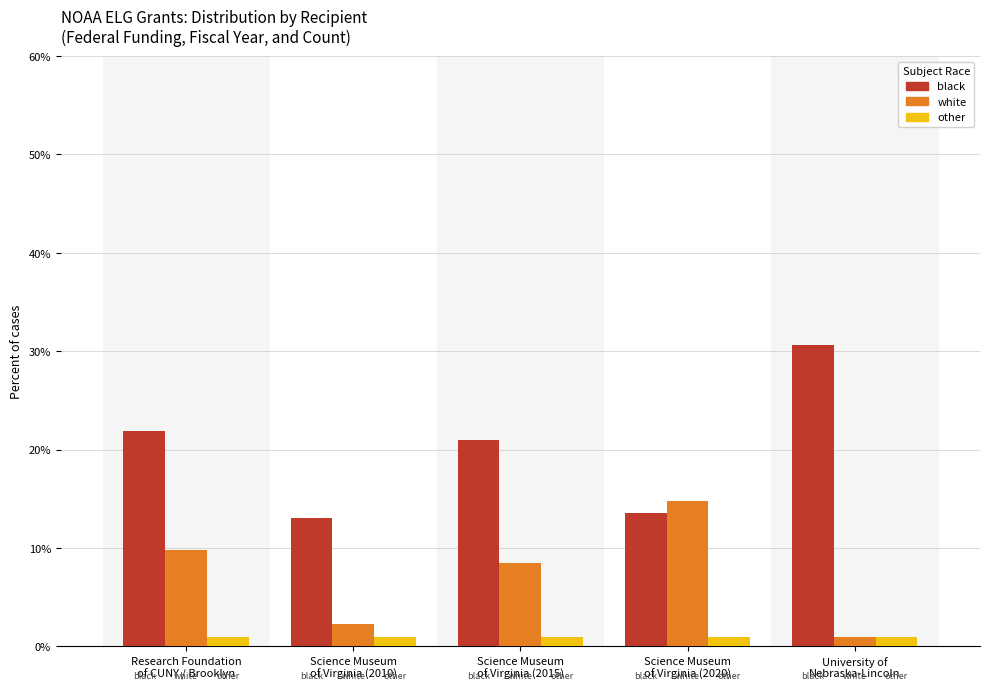

What is the minimum value for black?

13.1